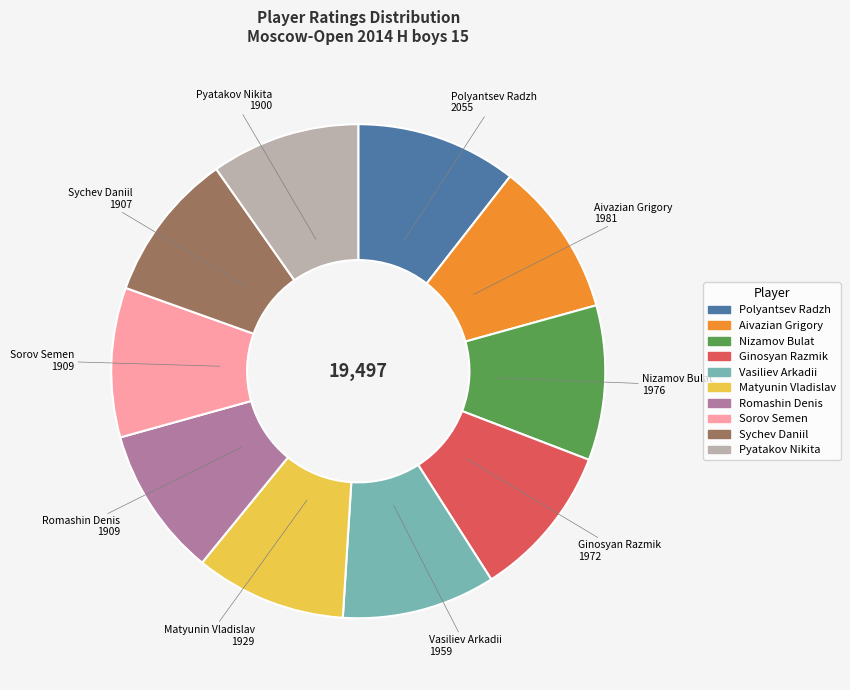

Do Romashin Denis and Polyantsev Radzh together represent more than half of the pie?

No